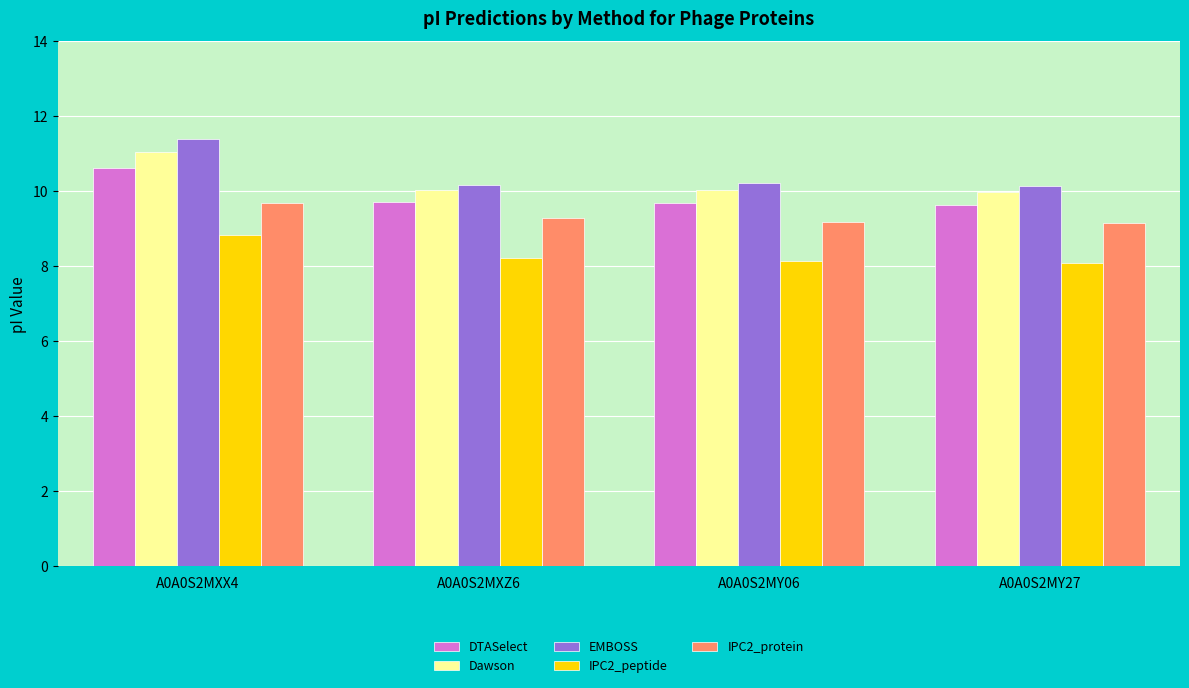

What position from the right is A0A0S2MXZ6?

3